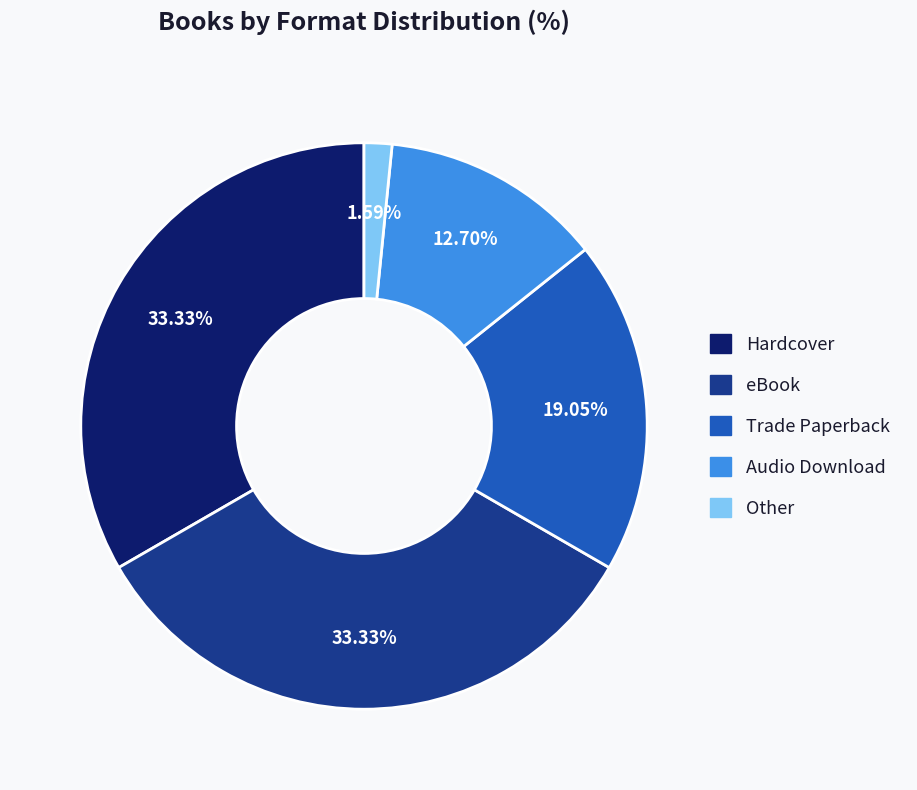

To the nearest percent, what percentage of the pie is Other?

2%